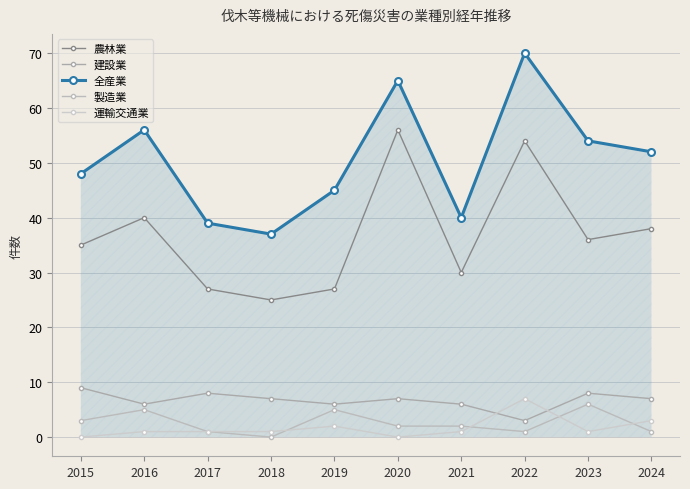

The value of 農林業 at 2015 is 56. True or false?

False